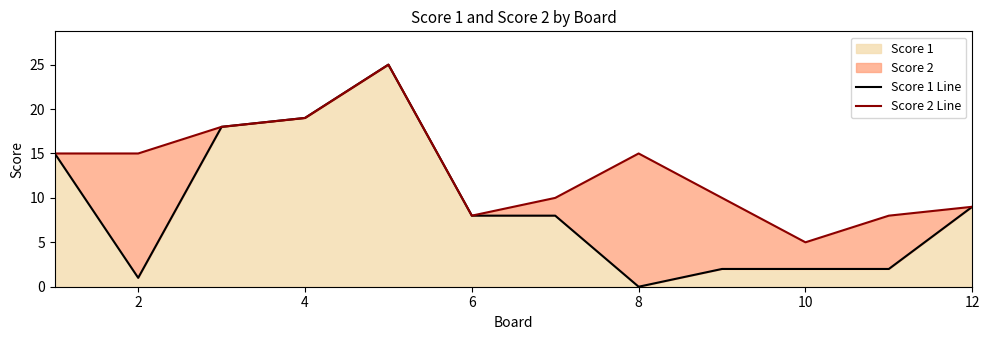

The Score 1 series shows 11 at 6. True or false?

False